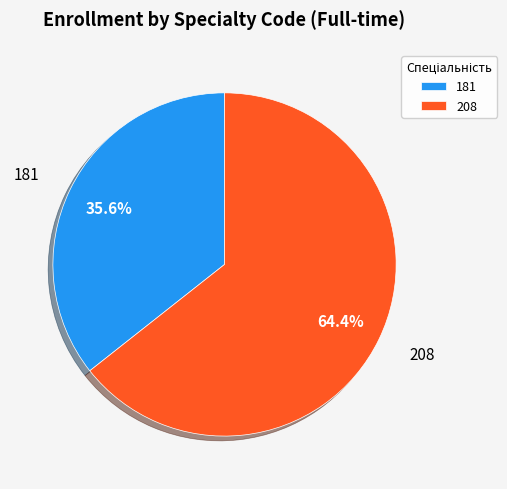

How many segments does this pie chart have?

2